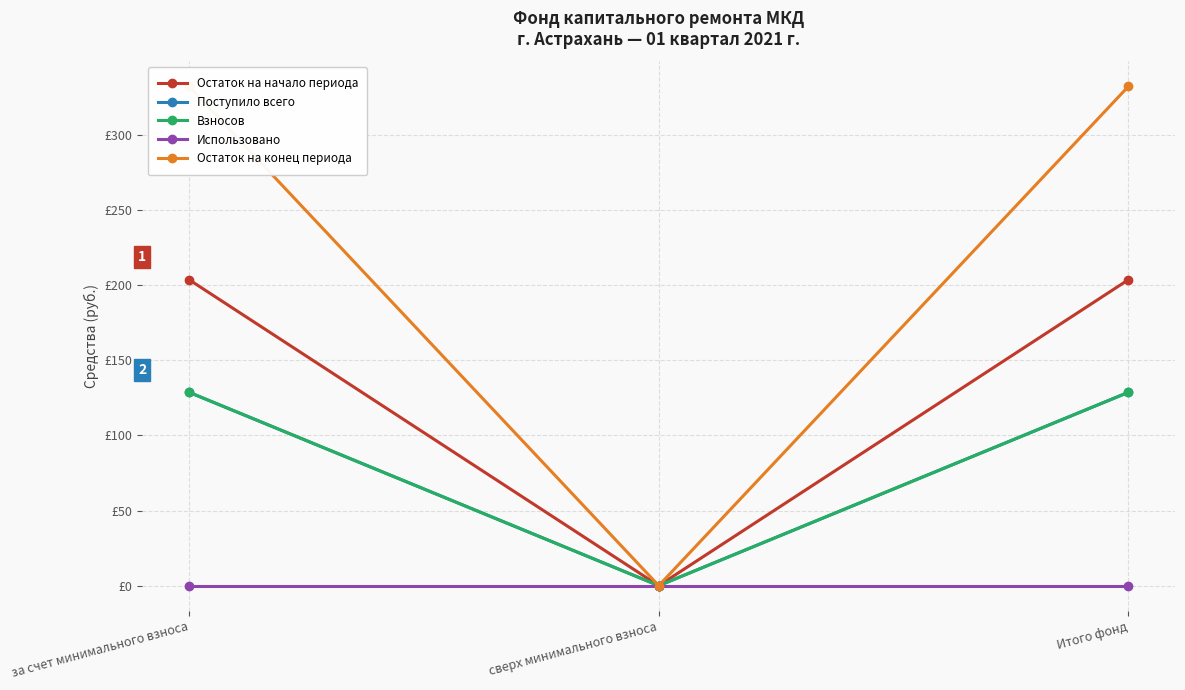

Does the chart display data point markers on the line(s)?

Yes